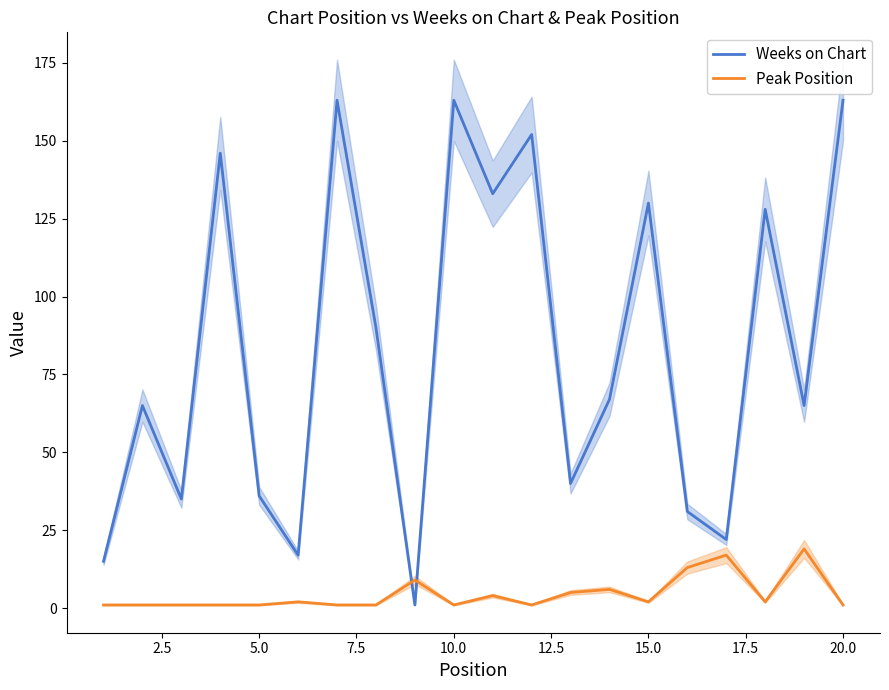

After their last crossing, which series has the higher values: Weeks on Chart or Peak Position?

Weeks on Chart